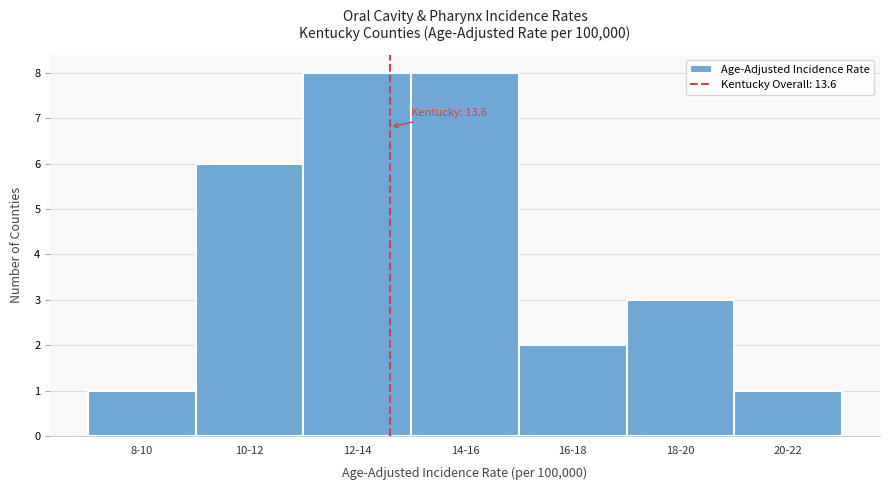

Reading right to left, list all the values displayed in this chart.

20-22=1	18-20=3	16-18=2	14-16=8	12-14=8	10-12=6	8-10=1